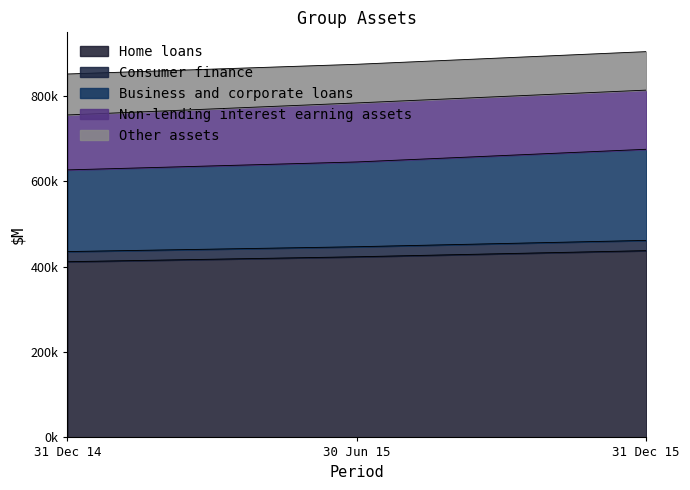

Does the chart have visible grid lines?

No